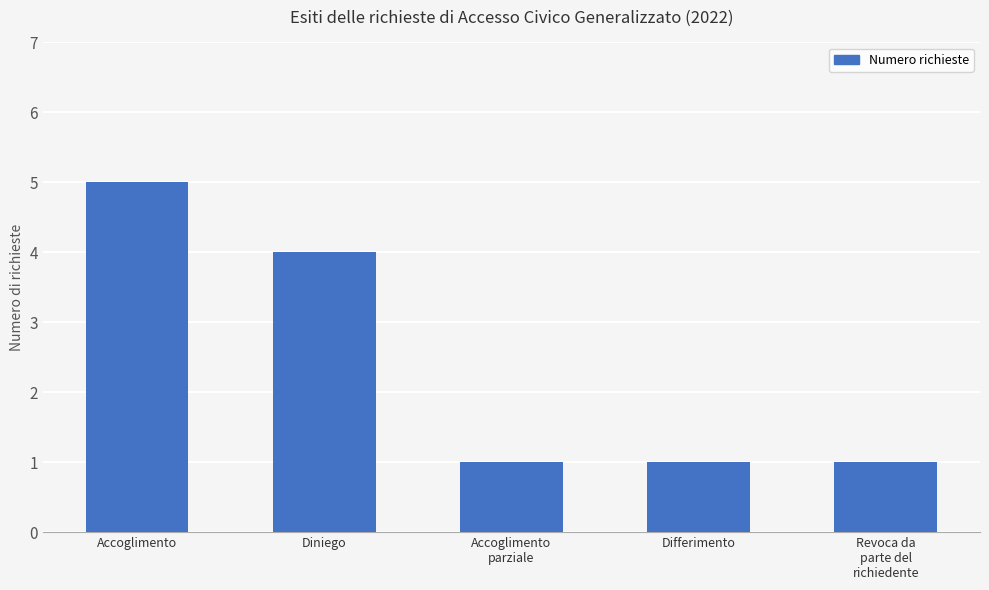

What position from the left is Accoglimento?

1